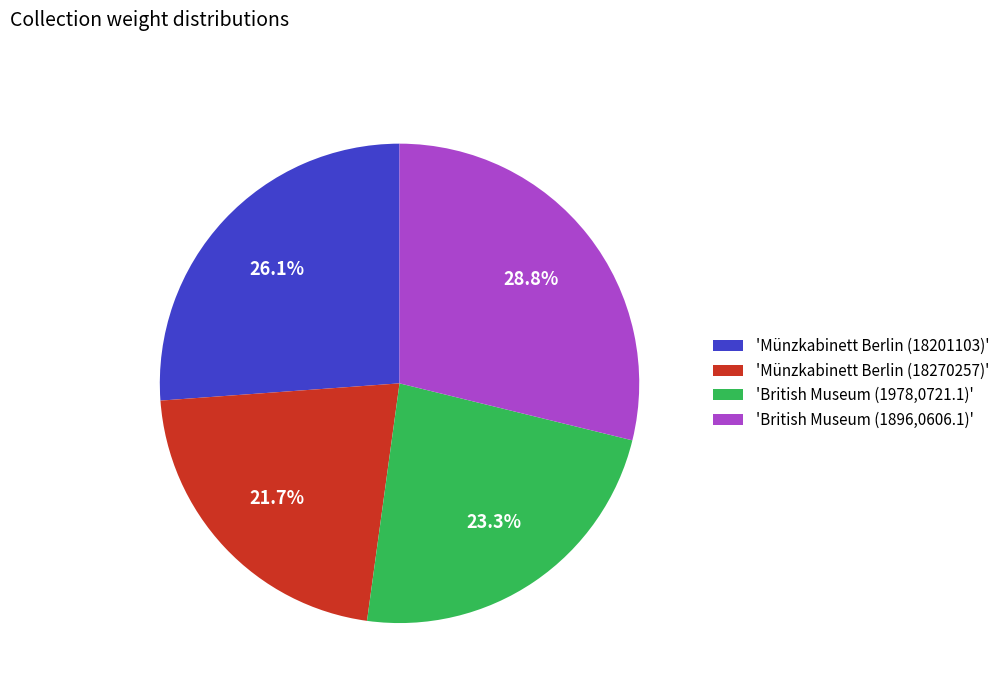

Rank the categories by value from lowest to highest.

'Münzkabinett Berlin (18270257)', 'British Museum (1978,0721.1)', 'Münzkabinett Berlin (18201103)', 'British Museum (1896,0606.1)'